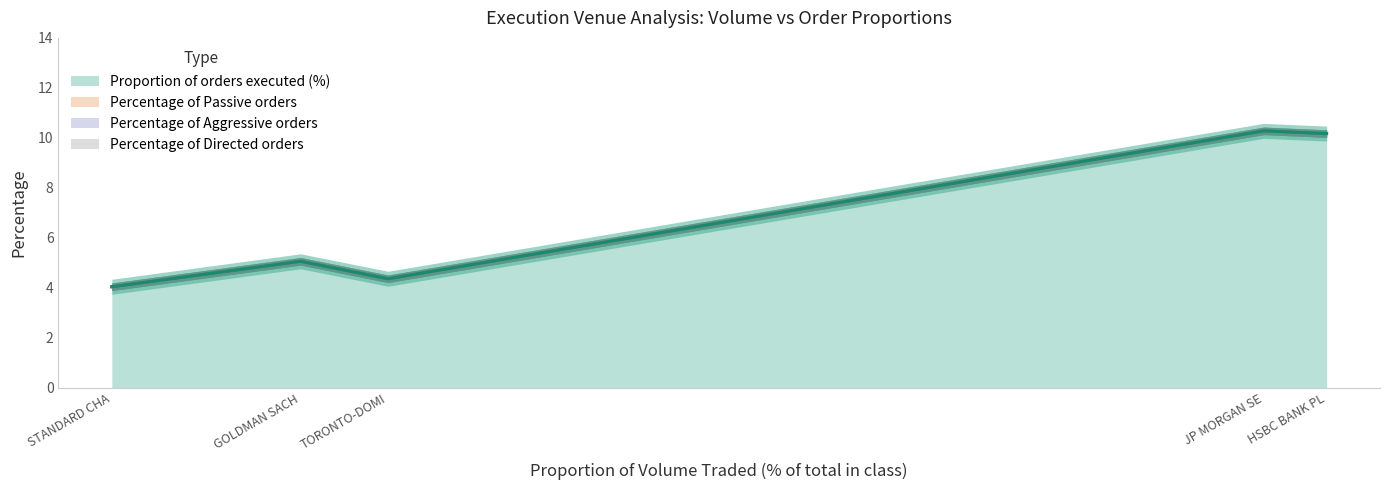

The Proportion of orders executed (%) series shows 1.7 at TORONTO-DOMINION BANK/LONDON. True or false?

False